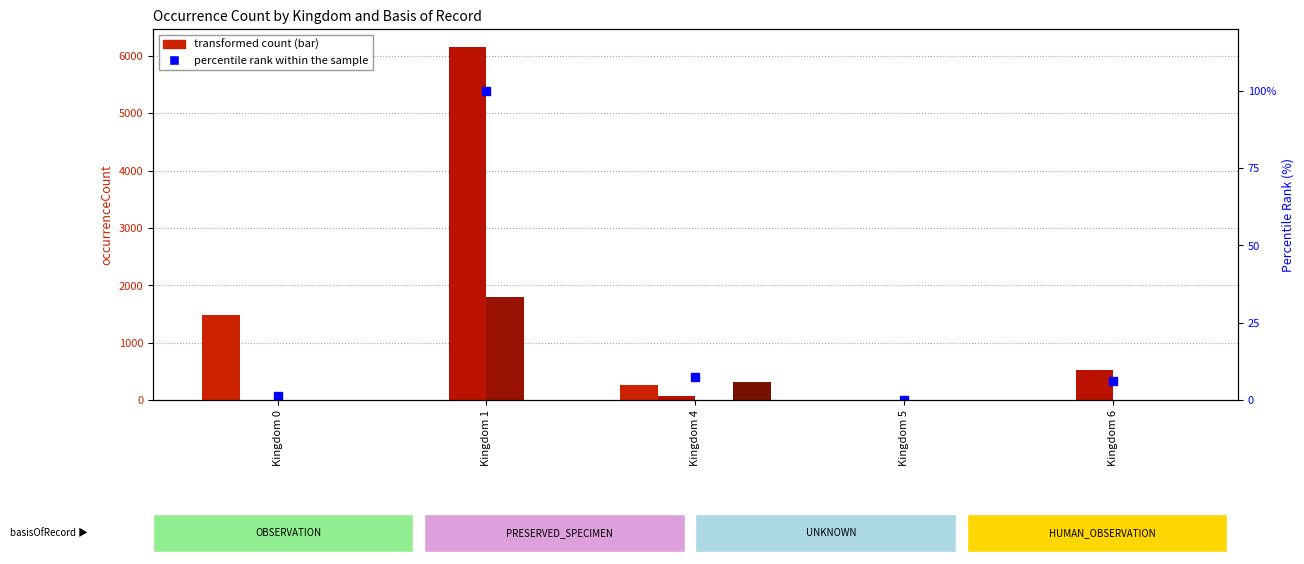

How many groups of bars are there?

5